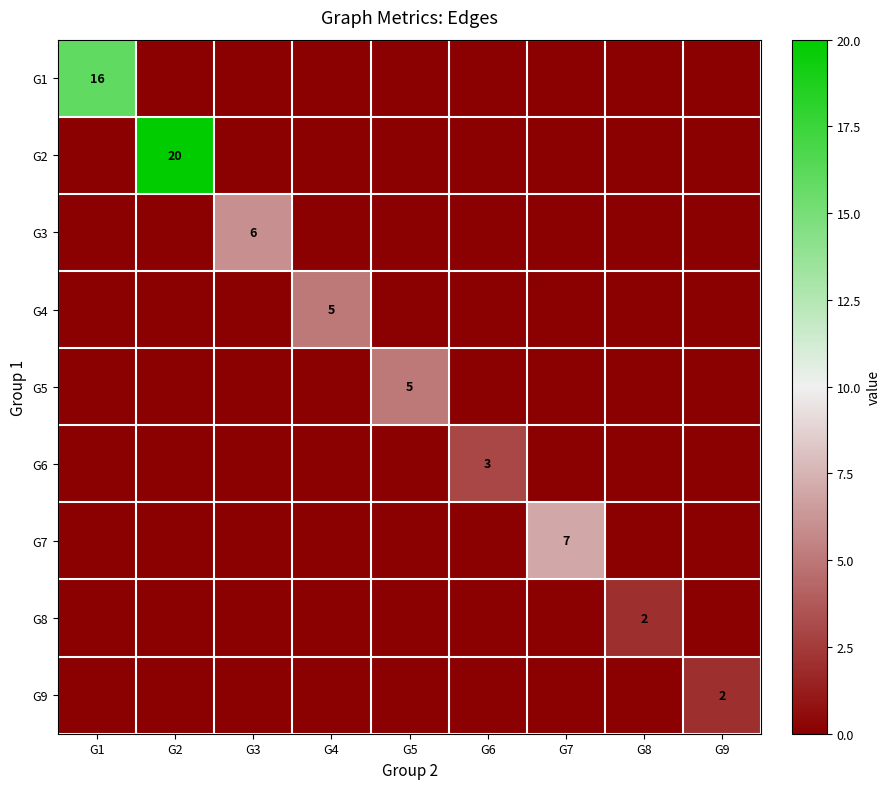

How many G9 values are between 0 and 1?

8